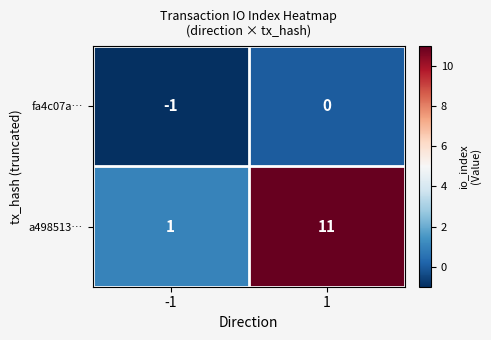

What is the approximate value of a498513… at 1, to the nearest 5?

10